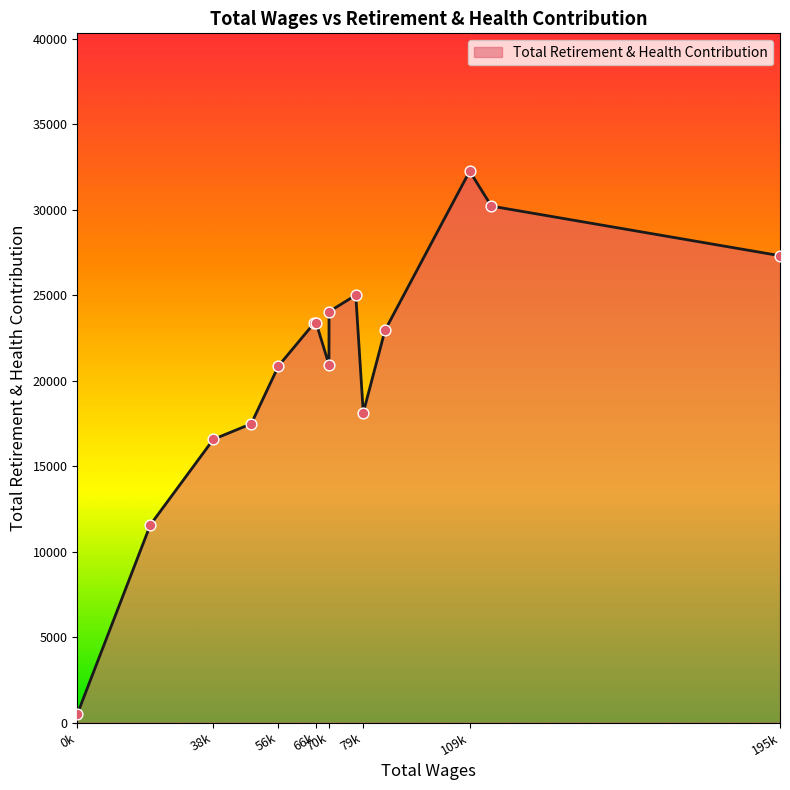

What is the difference between the maximum and minimum values?

31760